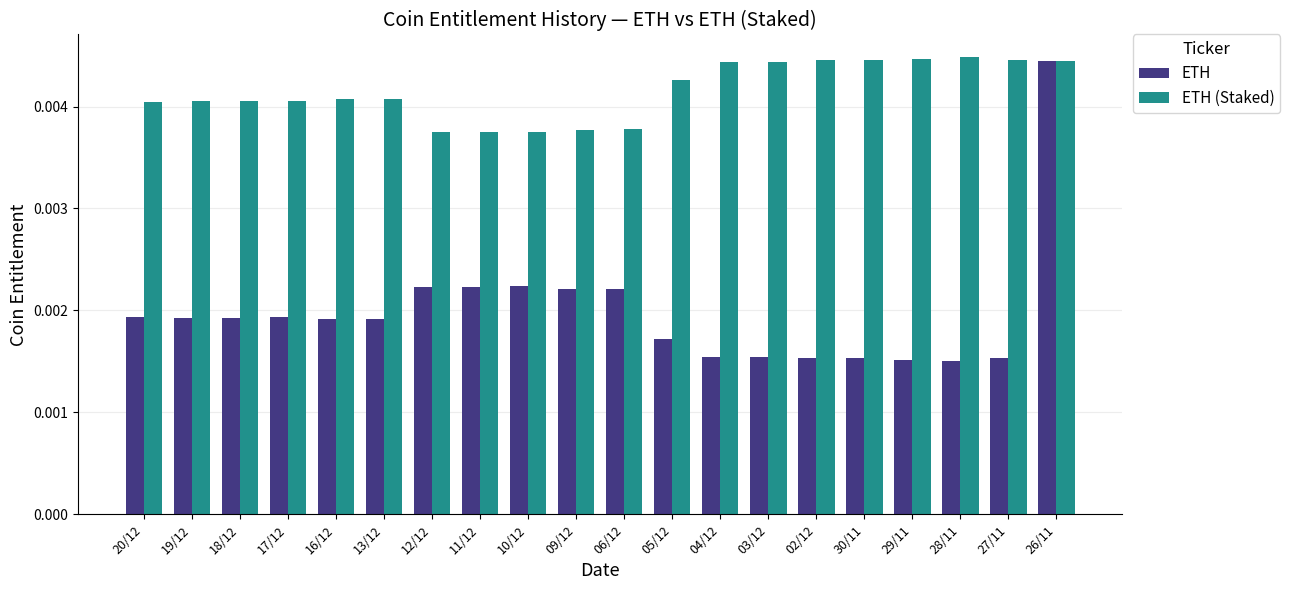

At which label does ETH reach its peak?

26/11